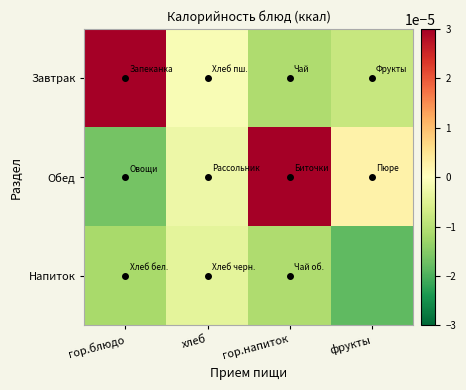

Between гор.напиток and хлеб, which is larger?

хлеб